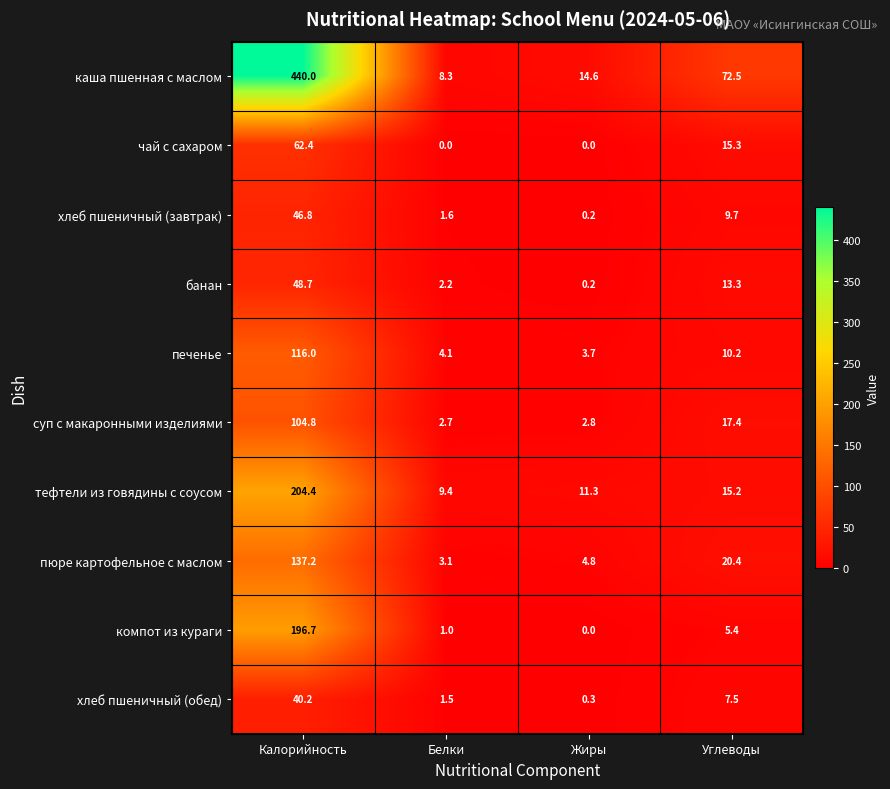

Which category has the highest value in the чай с сахаром series?

Калорийность